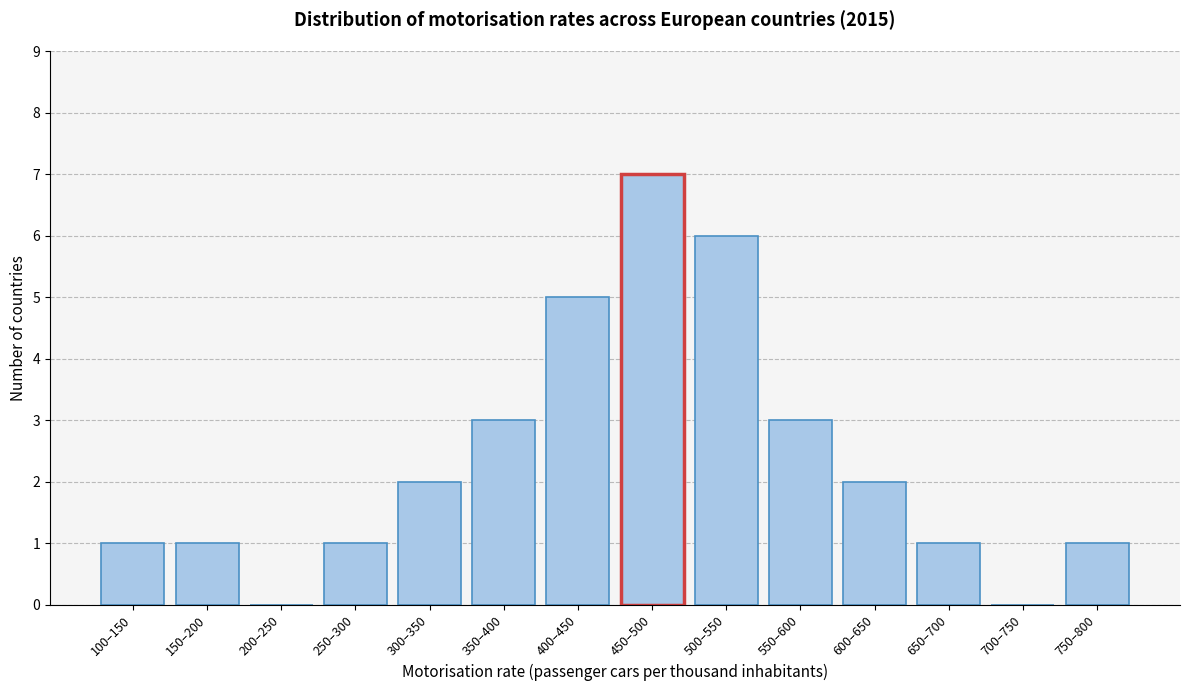

Reading left to right, transcribe all the data shown in this chart.

100–150=1	150–200=1	200–250=0	250–300=1	300–350=2	350–400=3	400–450=5	450–500=7	500–550=6	550–600=3	600–650=2	650–700=1	700–750=0	750–800=1